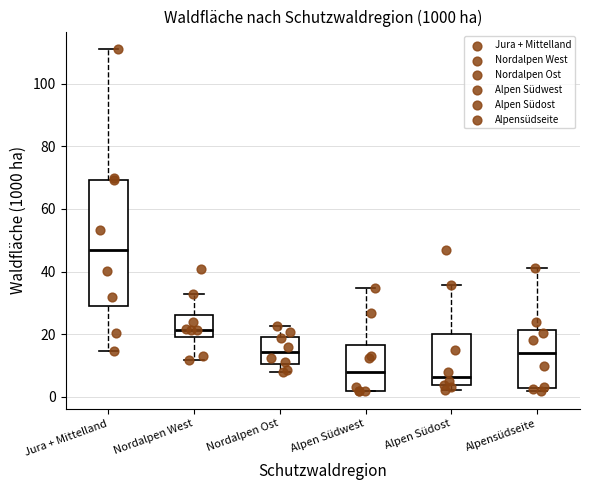

Where does the upper whisker of the box for Alpen Südost end on the y-axis? The values are not printed on the chart, so give them approximately, as read against the axis.

36